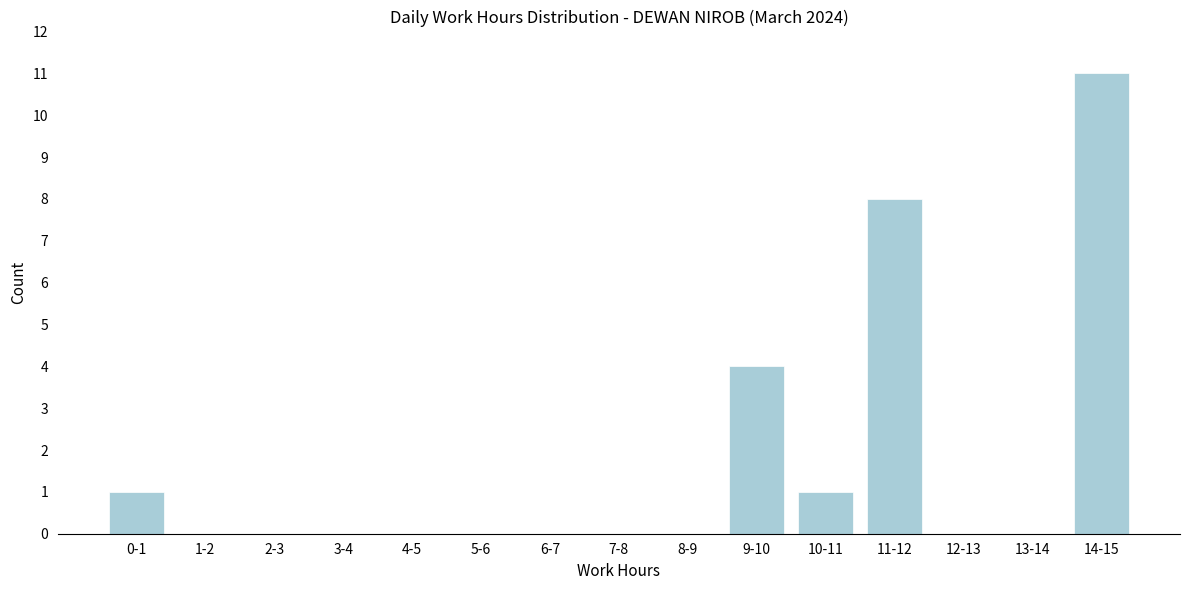

Reading left to right, extract all data points from this chart.

0-1=1	1-2=0	2-3=0	3-4=0	4-5=0	5-6=0	6-7=0	7-8=0	8-9=0	9-10=4	10-11=1	11-12=8	12-13=0	13-14=0	14-15=11